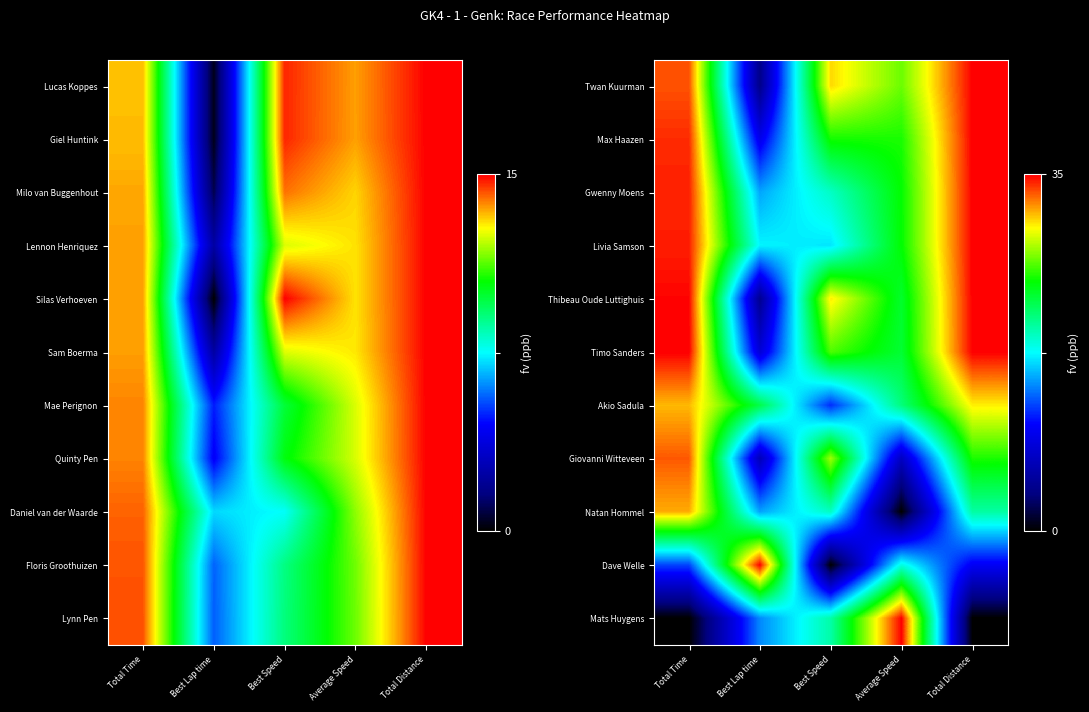

Which label corresponds to the largest value in the chart?

Total Distance